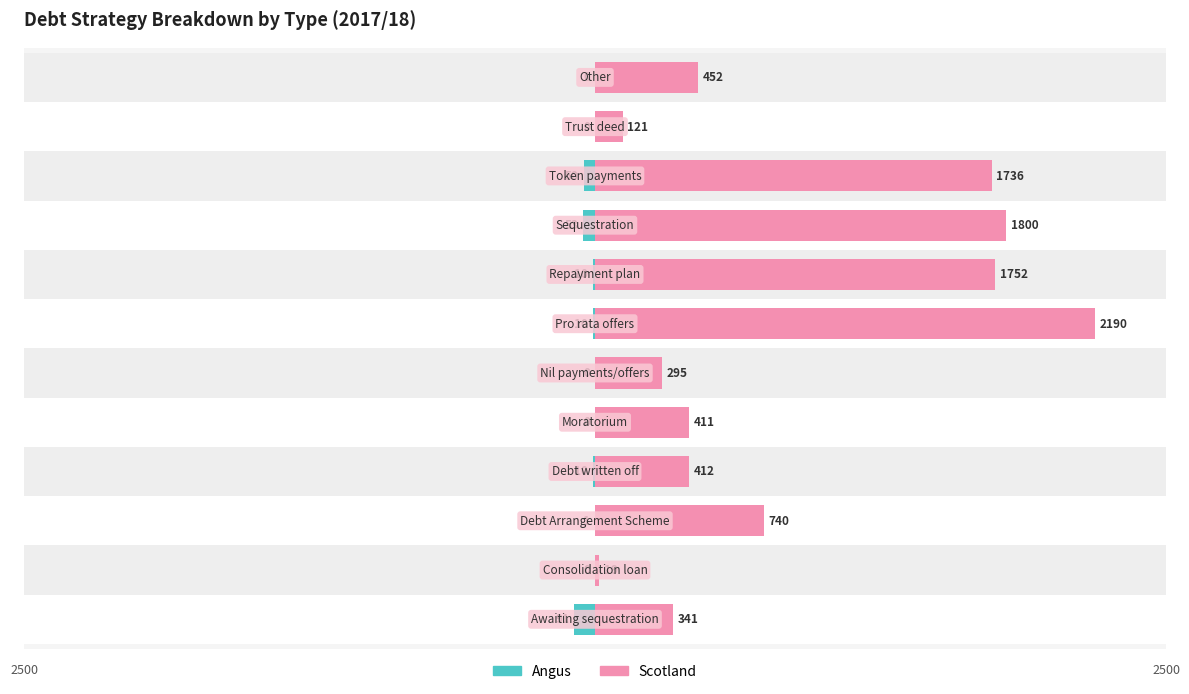

How many distinct data groups are displayed?

2